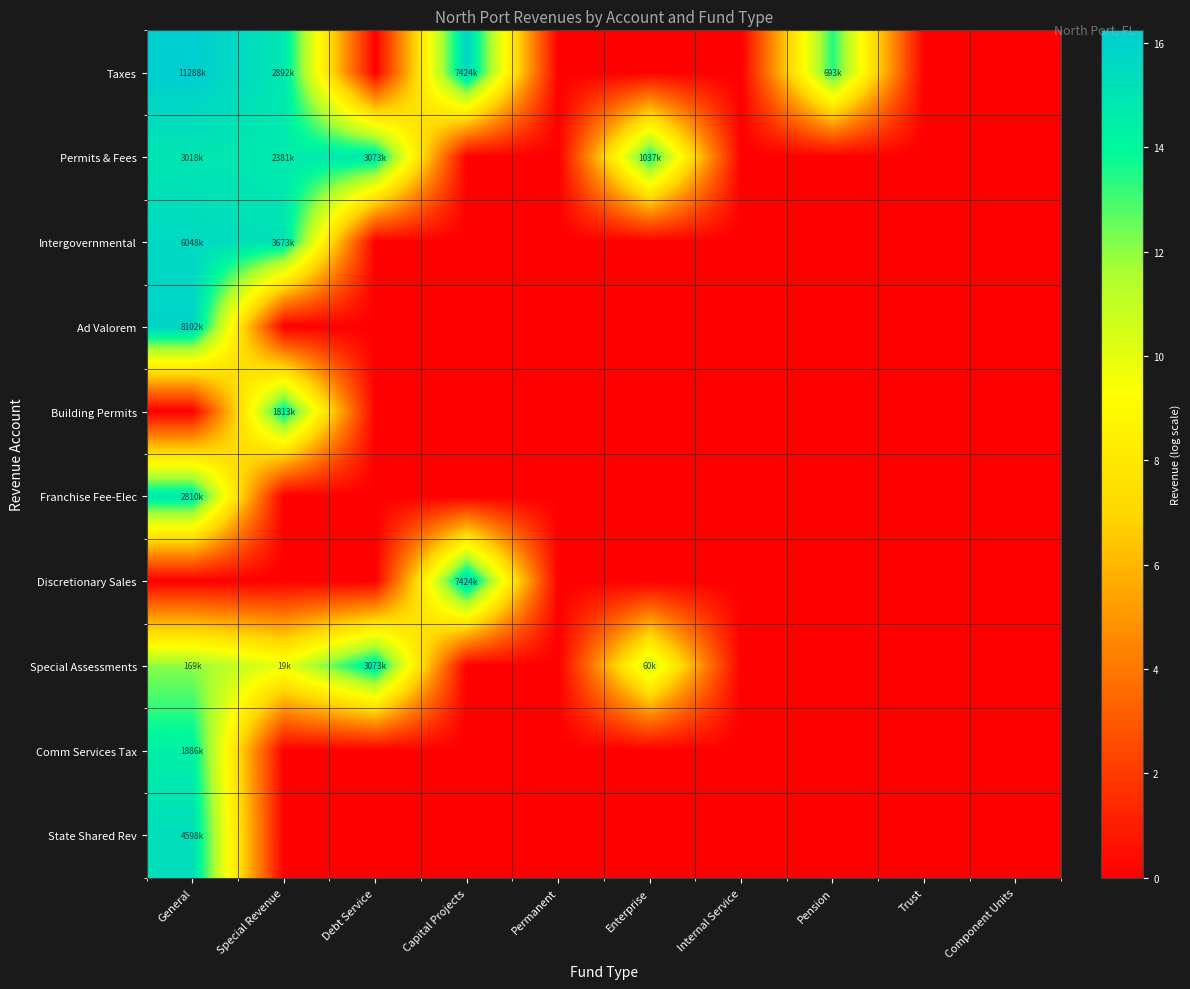

At which category does the chart reach its minimum across all series?

Debt Service